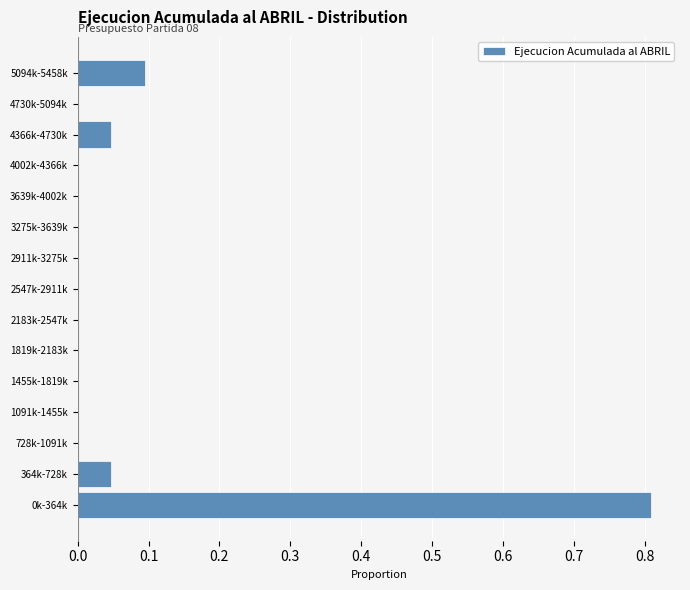

What is the change in value from 0k-364k to 4366k-4730k?

-0.8